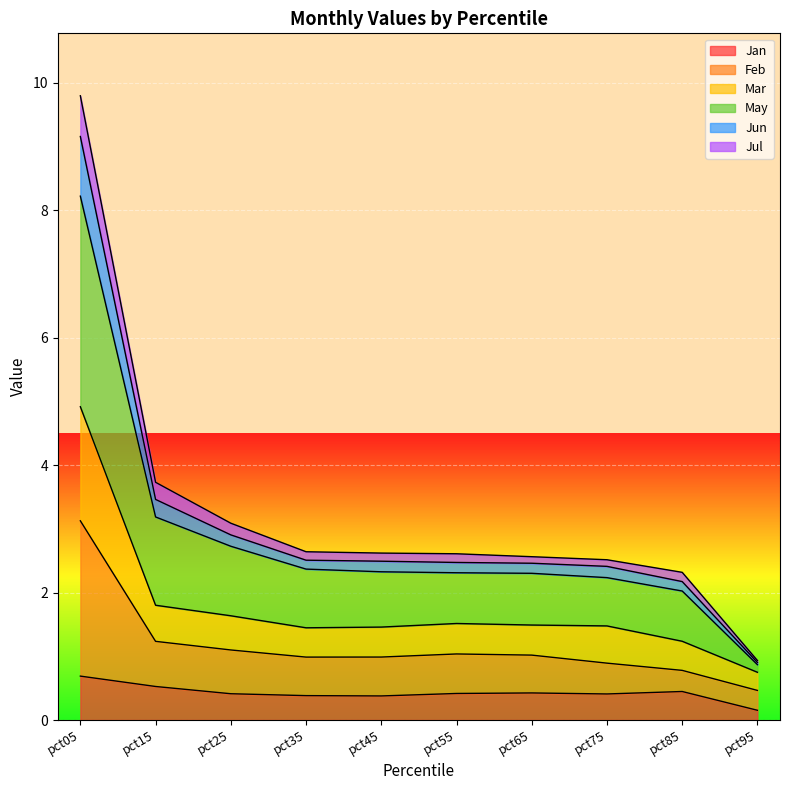

True or false: Jun has more than 1 points higher than both neighbors.

False